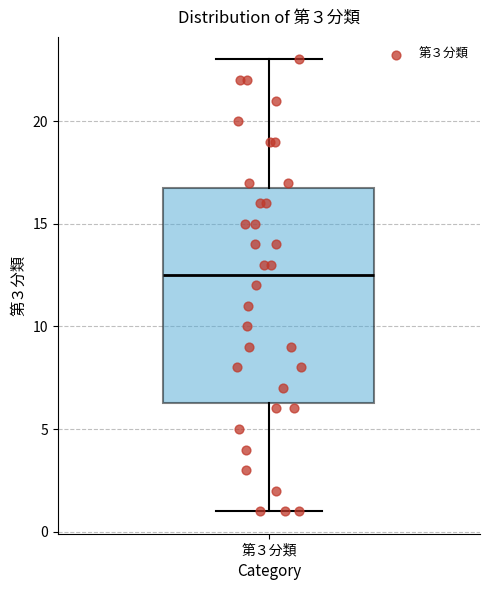

Transcribe this box plot: give where the median line is, the range the box spans, and where the two whiskers end, as read against the y-axis. The values are not printed on the chart, so give them approximately, as read against the axis.

median 12.5, box 6.5 to 17.0, whiskers 1.0 to 23.0